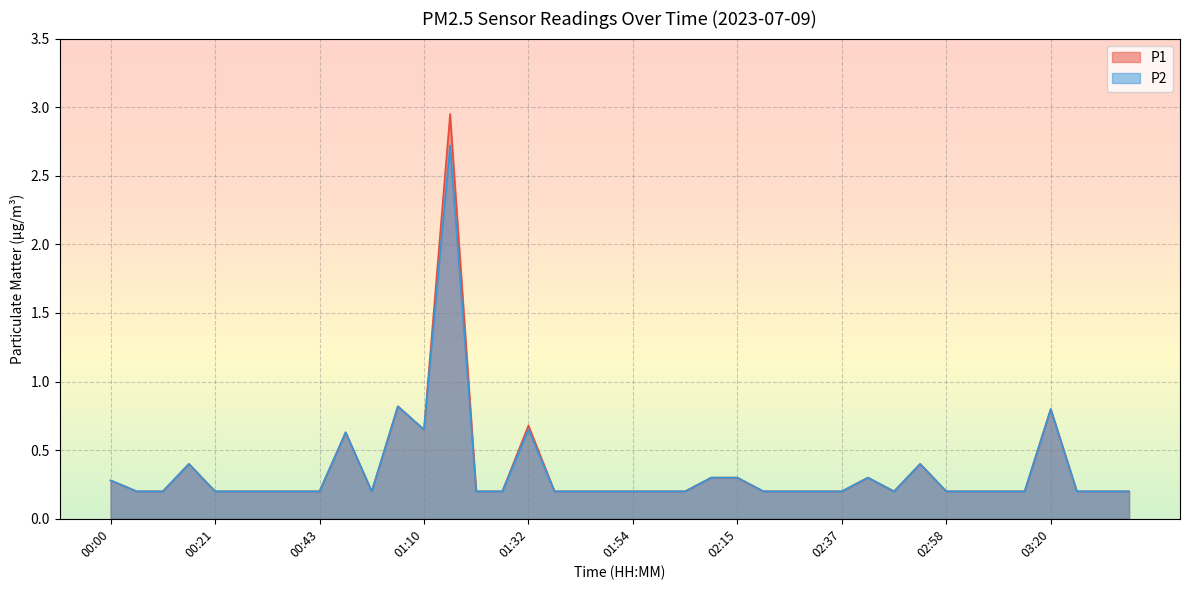

Does the chart display data point markers on the line(s)?

No